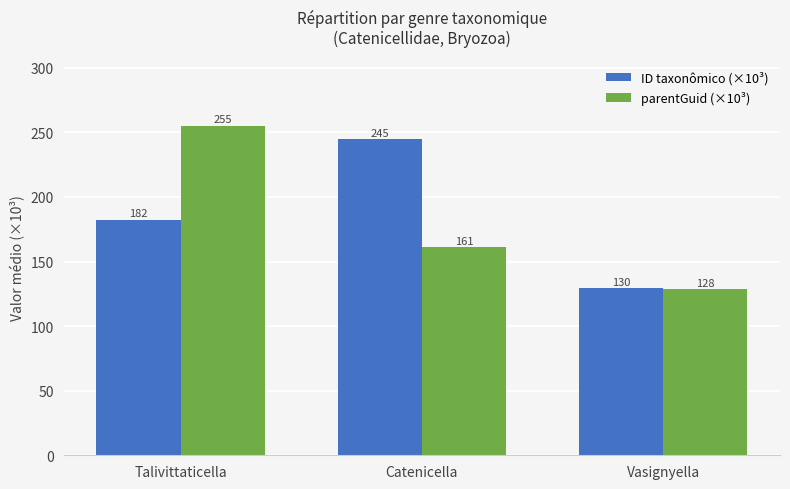

List the series in order of their overall mean, lowest first.

parentGuid (×10³), ID taxonômico (×10³)